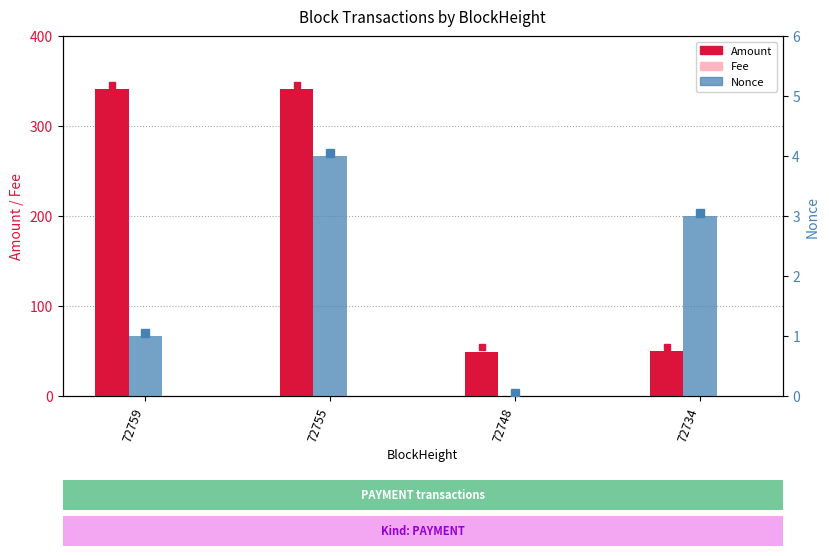

What is the difference between the second highest and minimum values in the Nonce series?

3.0